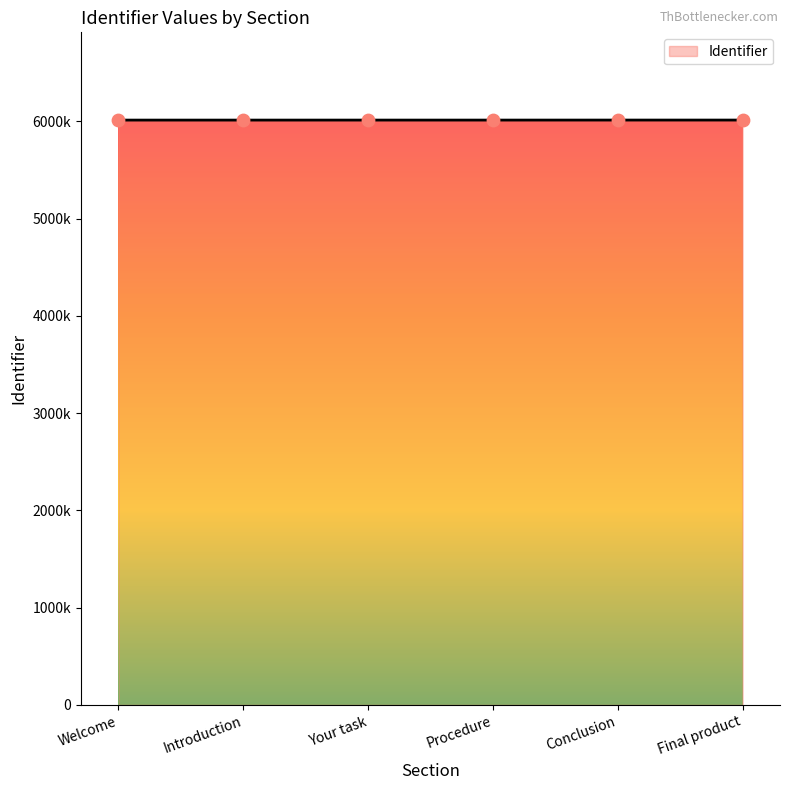

What is the change in value from Your task to Conclusion?

+192